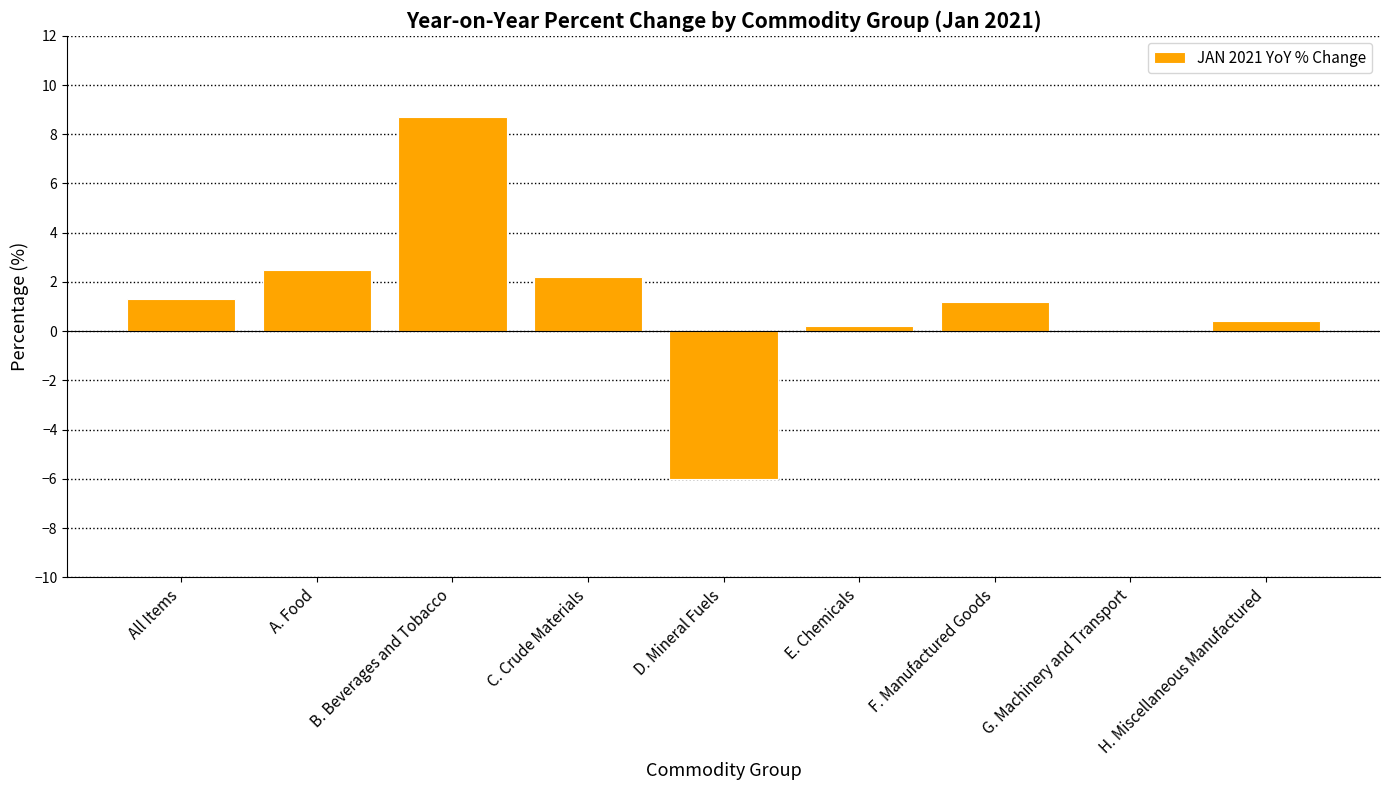

What is the greatest value displayed?

8.7